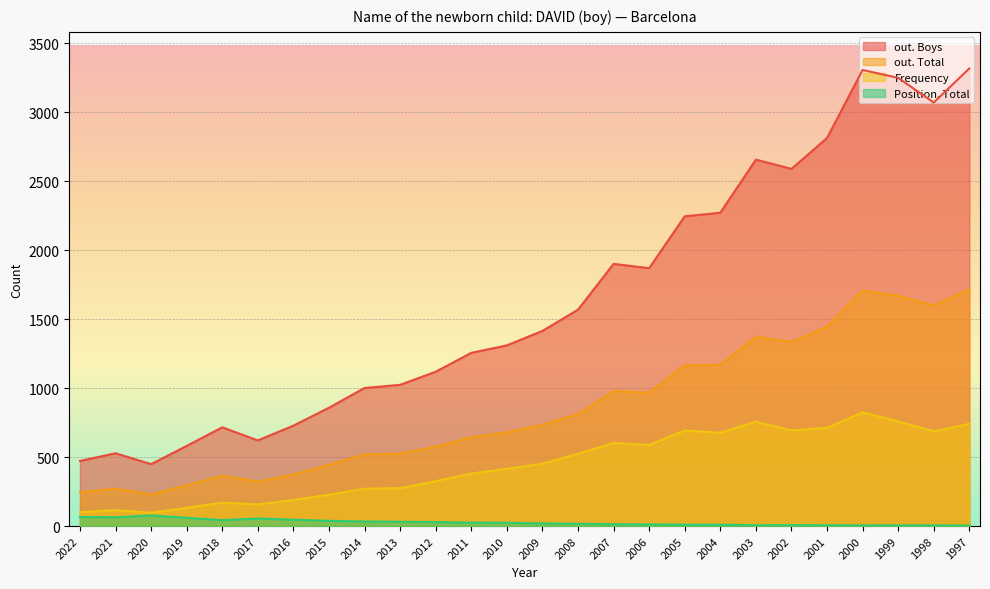

Read the out. Boys value at 2005, to the nearest 50.

2250